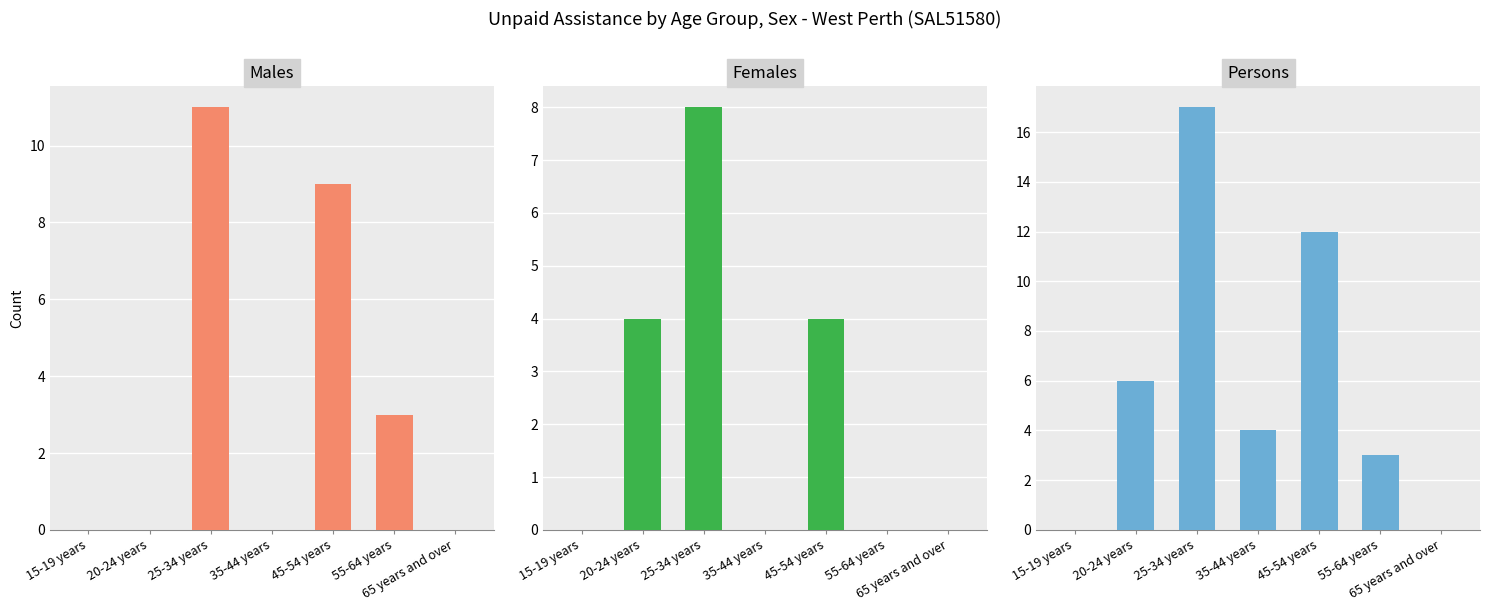

How many data points in Males are above 0?

3